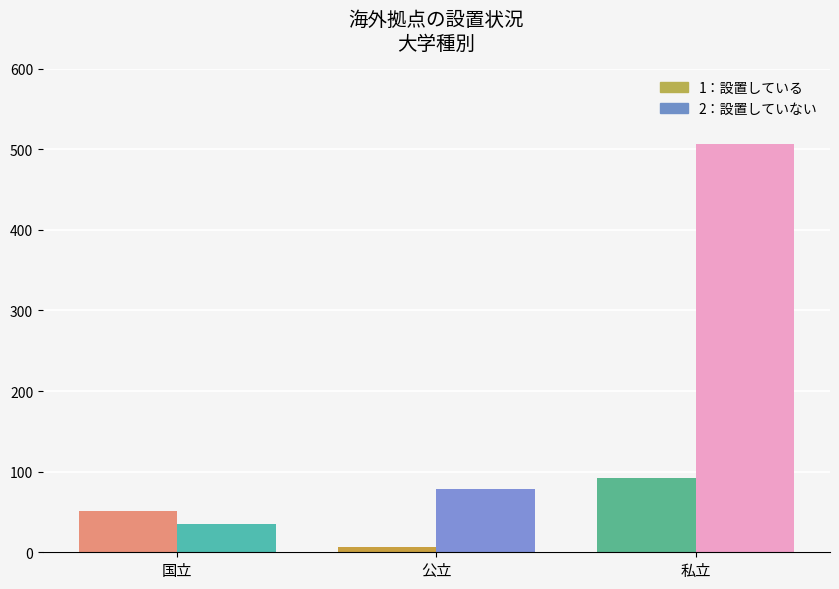

Count the number of categories in the chart.

1